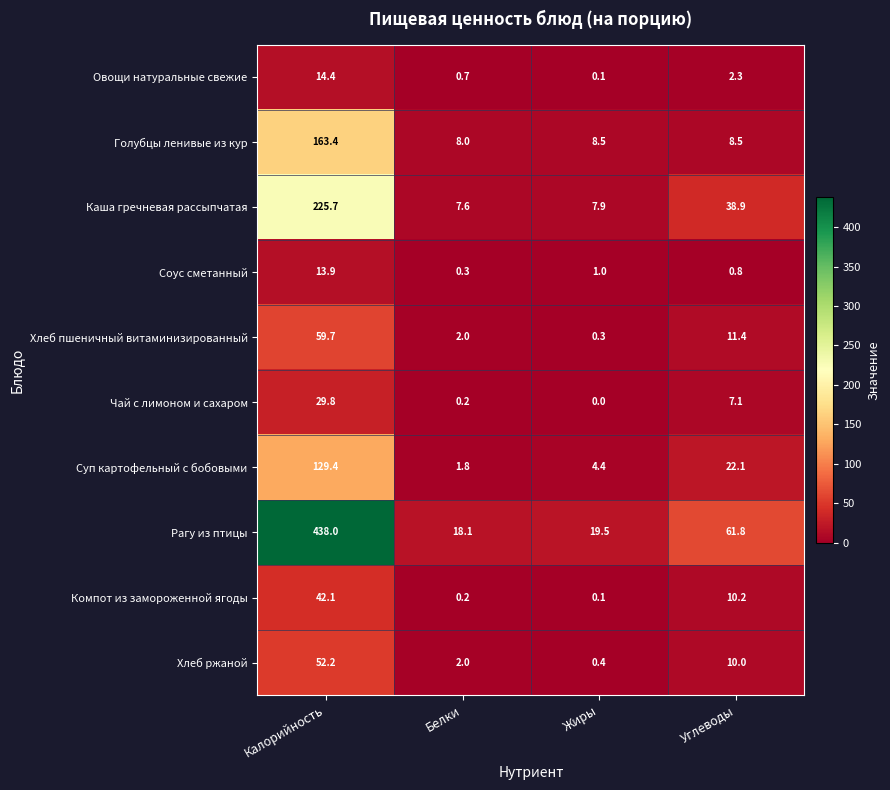

The value of Чай с лимоном и сахаром at Жиры is -20.8. True or false?

False